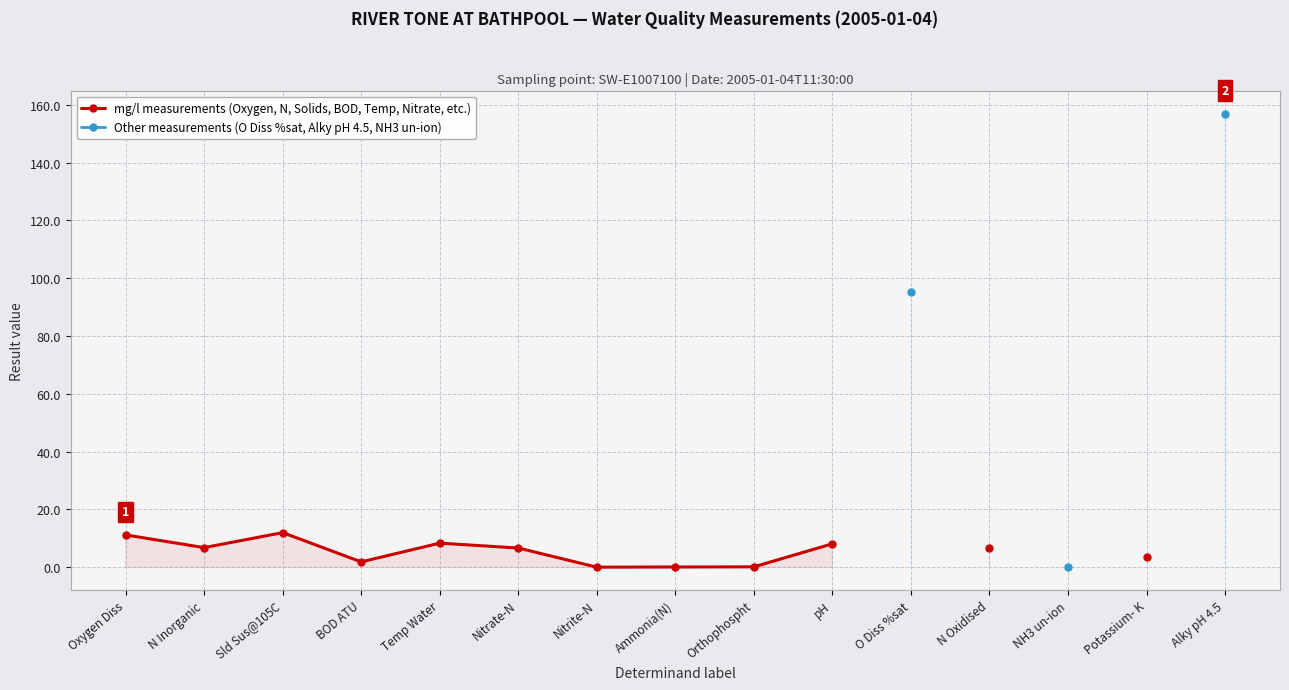

Where does the mg/l measurements (Oxygen, N, Solids, BOD, Temp, Nitrate, etc.) series first go above 6?

Oxygen Diss